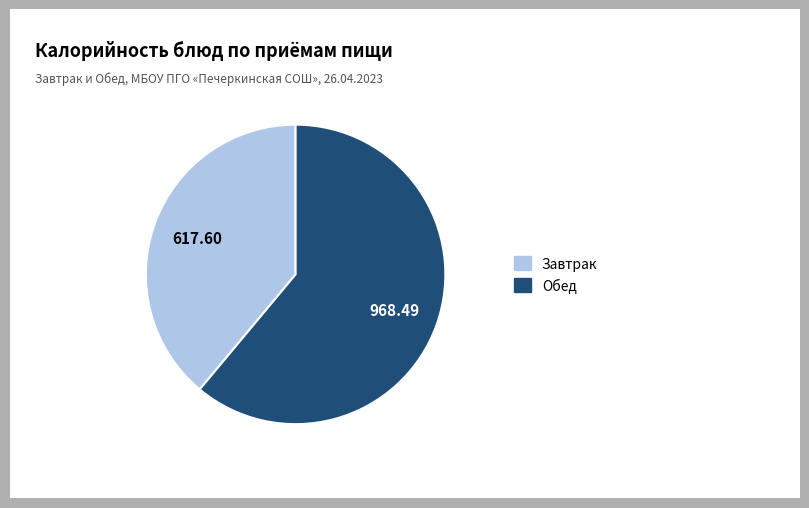

Is there any slice that represents more than half of the pie?

Yes